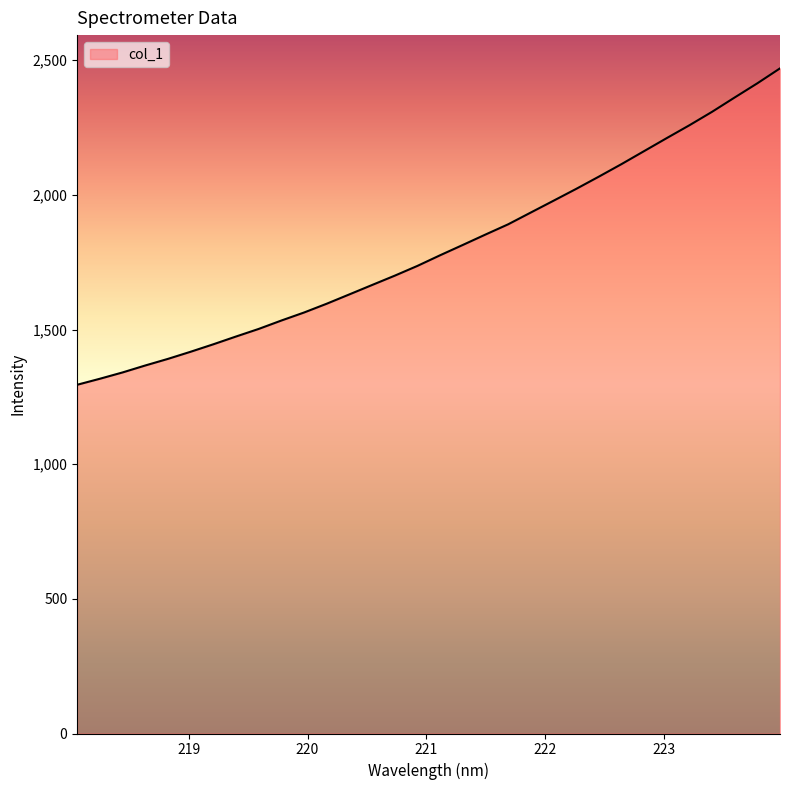

True or false: there are more than 1 points higher than both neighbors.

False